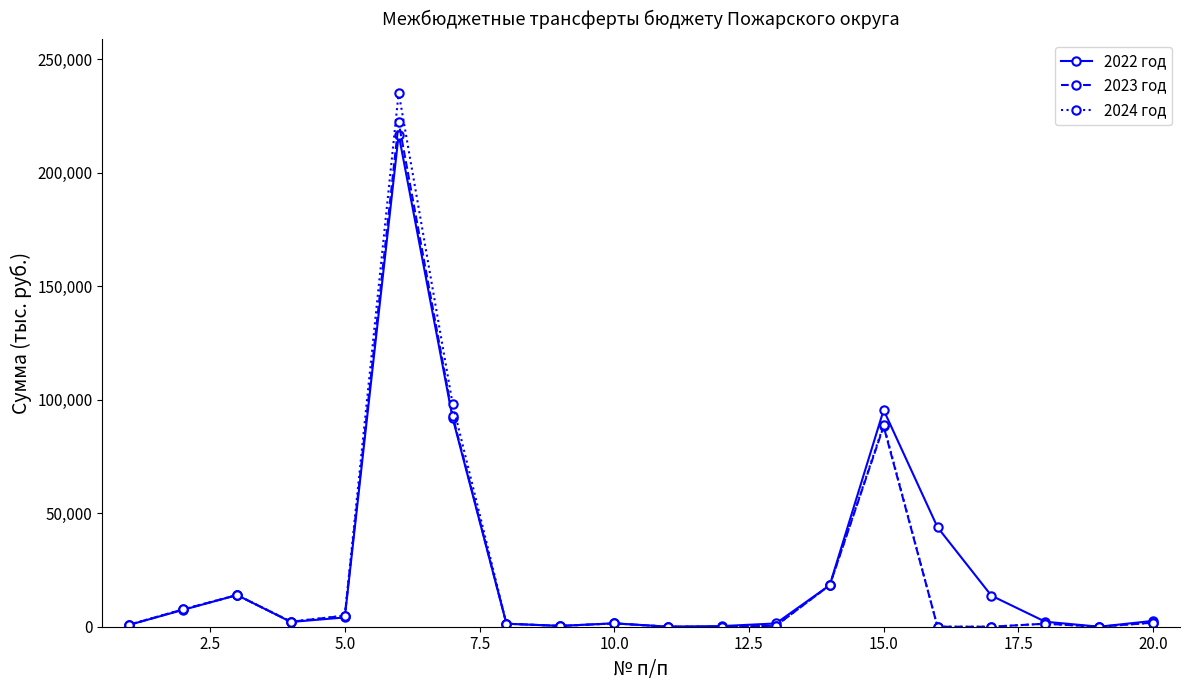

How many values in the 2022 год series are below 2576?

10